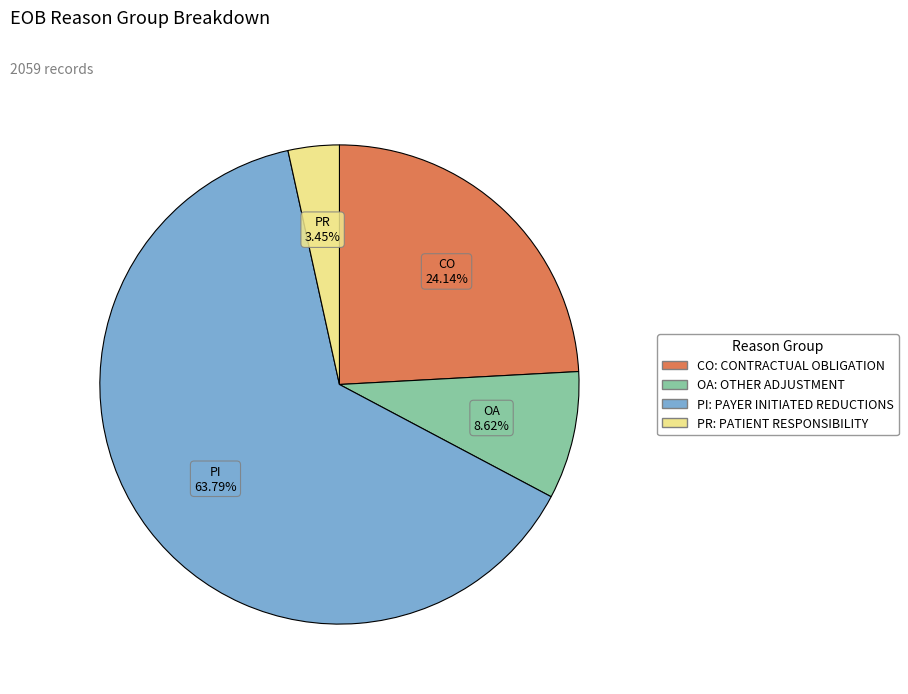

Which category has the biggest portion of the pie?

PI